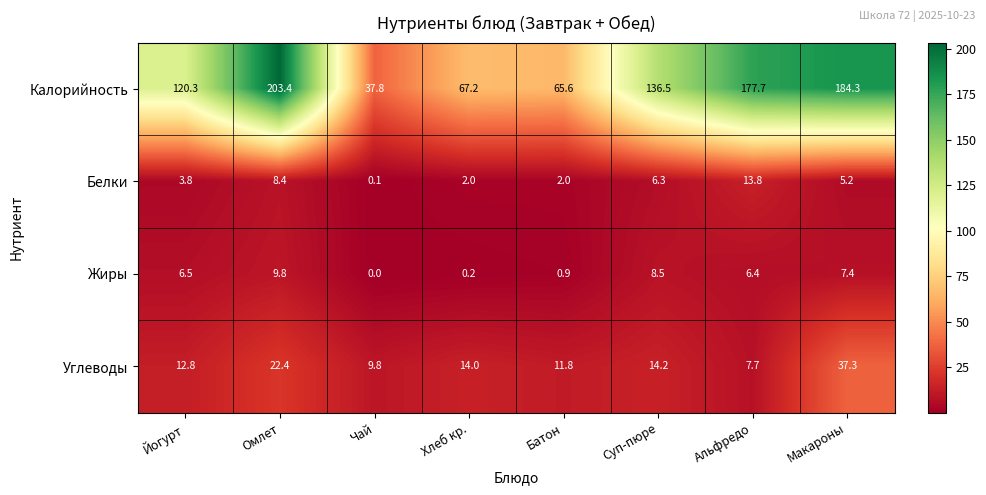

Count the number of categories in the chart.

8